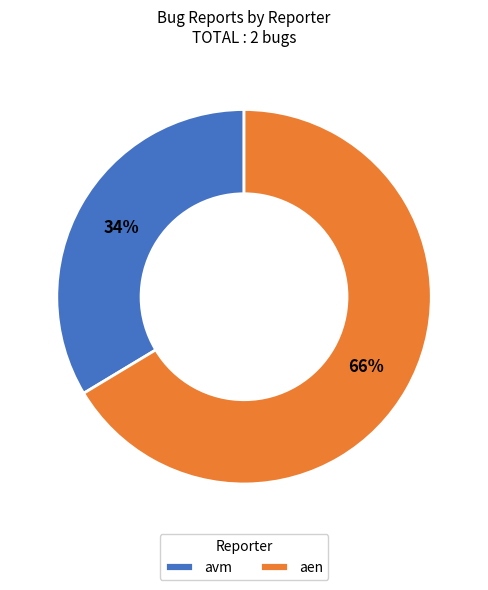

True or false: aen accounts for 66% of the total.

True